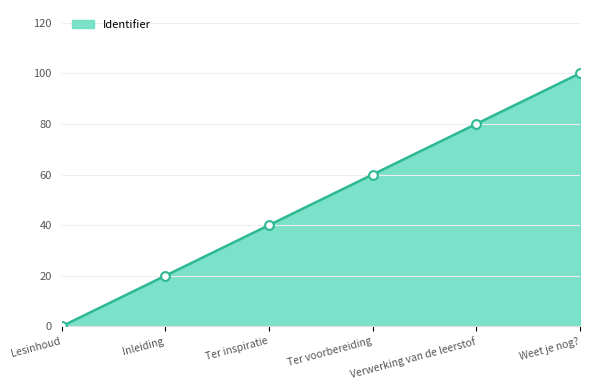

Between Inleiding and Weet je nog?, which is larger?

Weet je nog?